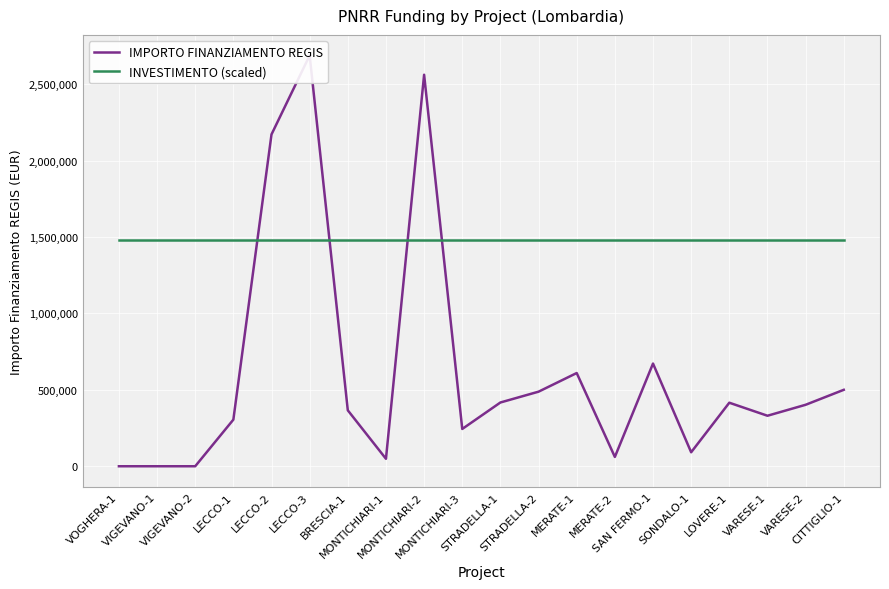

Rank the categories by IMPORTO FINANZIAMENTO REGIS value from lowest to highest.

VOGHERA-1, VIGEVANO-1, VIGEVANO-2, MONTICHIARI-1, MERATE-2, SONDALO-1, MONTICHIARI-3, LECCO-1, VARESE-1, BRESCIA-1, VARESE-2, LOVERE-1, STRADELLA-1, STRADELLA-2, CITTIGLIO-1, MERATE-1, SAN FERMO-1, LECCO-2, MONTICHIARI-2, LECCO-3